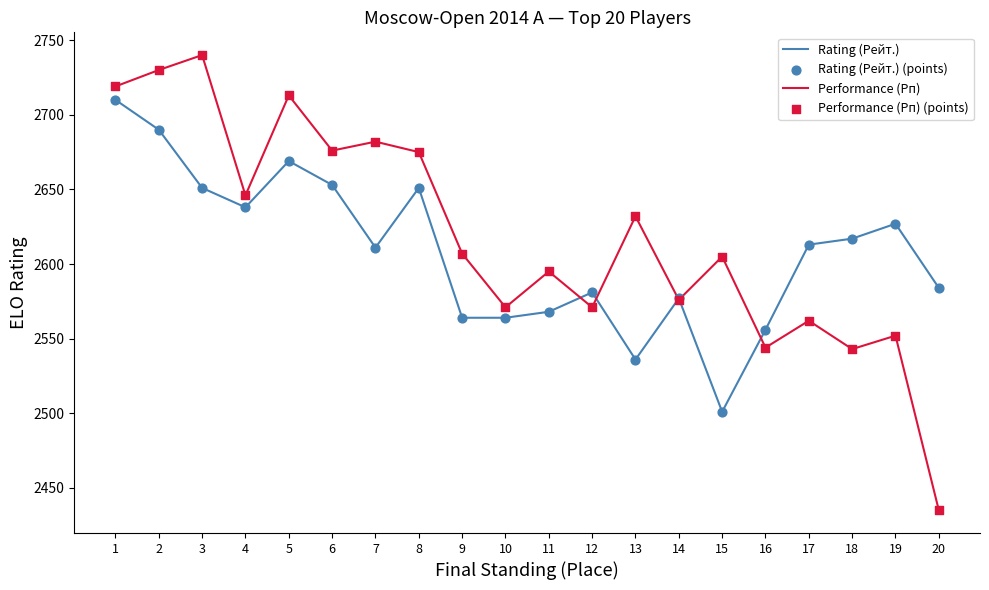

Which series has the largest total across all categories?

Performance (Рп)